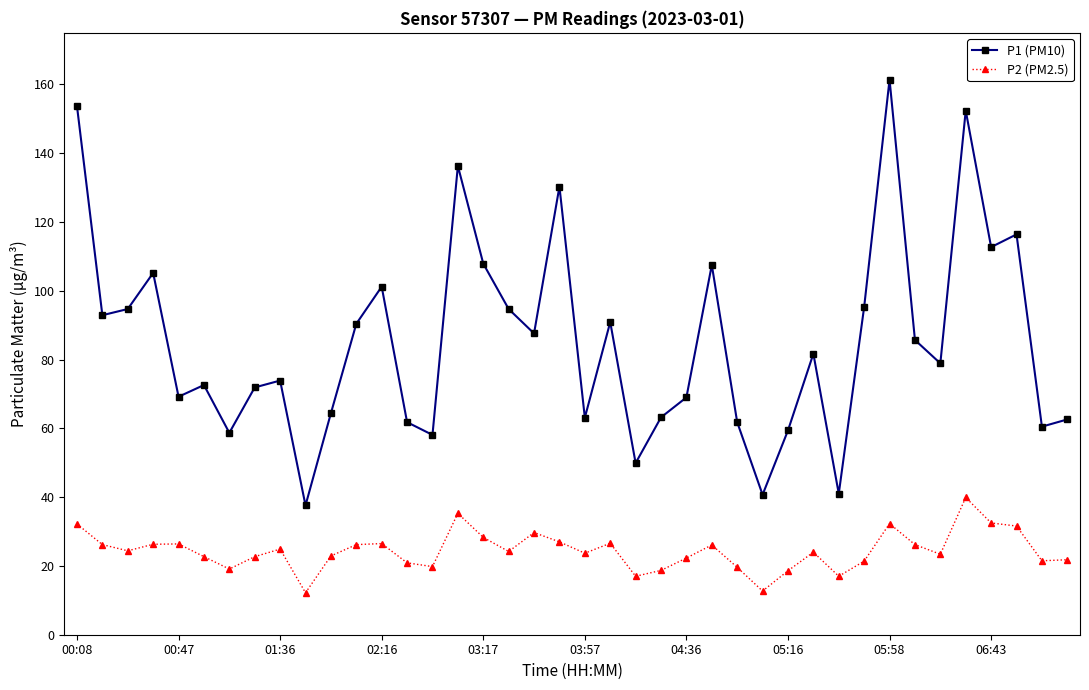

How many lines are shown in the chart?

2